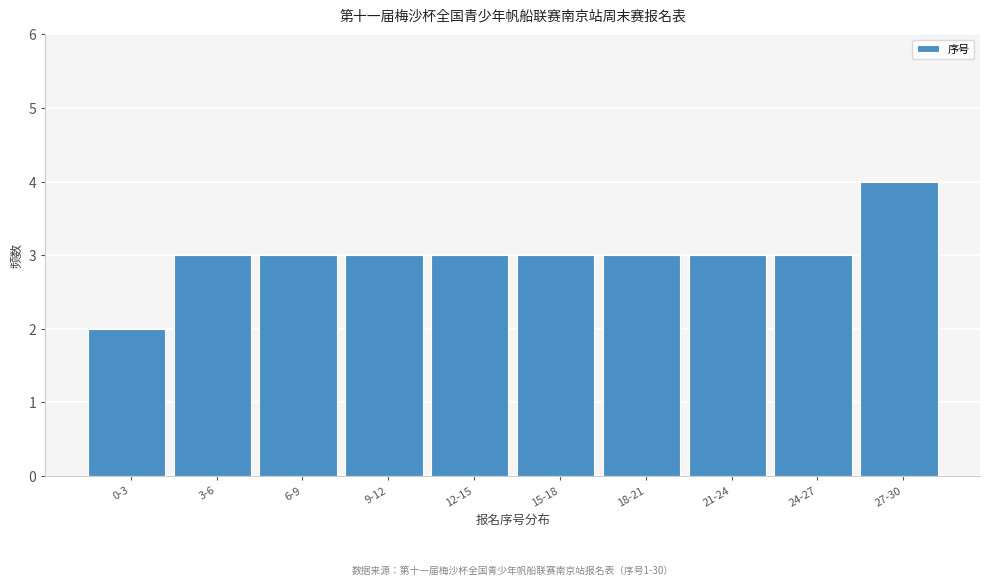

Reading right to left, extract all data points from this chart.

4	3	3	3	3	3	3	3	3	2